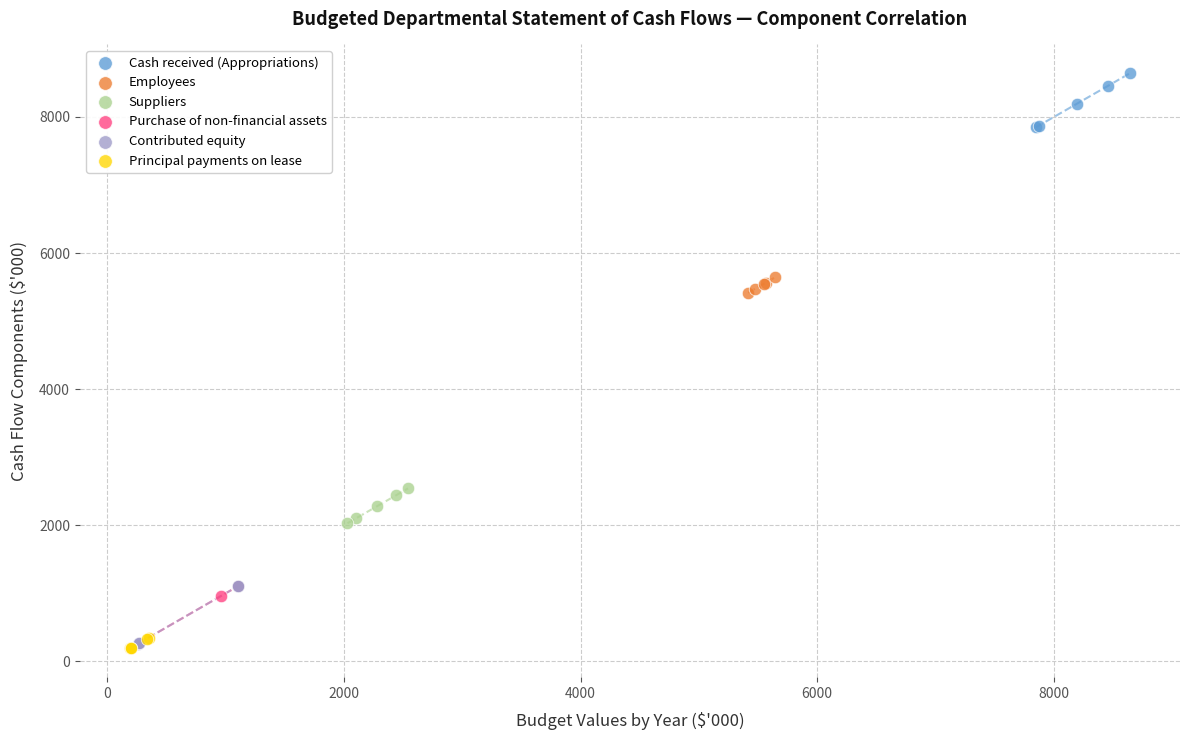

Which series reaches the maximum Y coordinate?

Cash received (Appropriations)